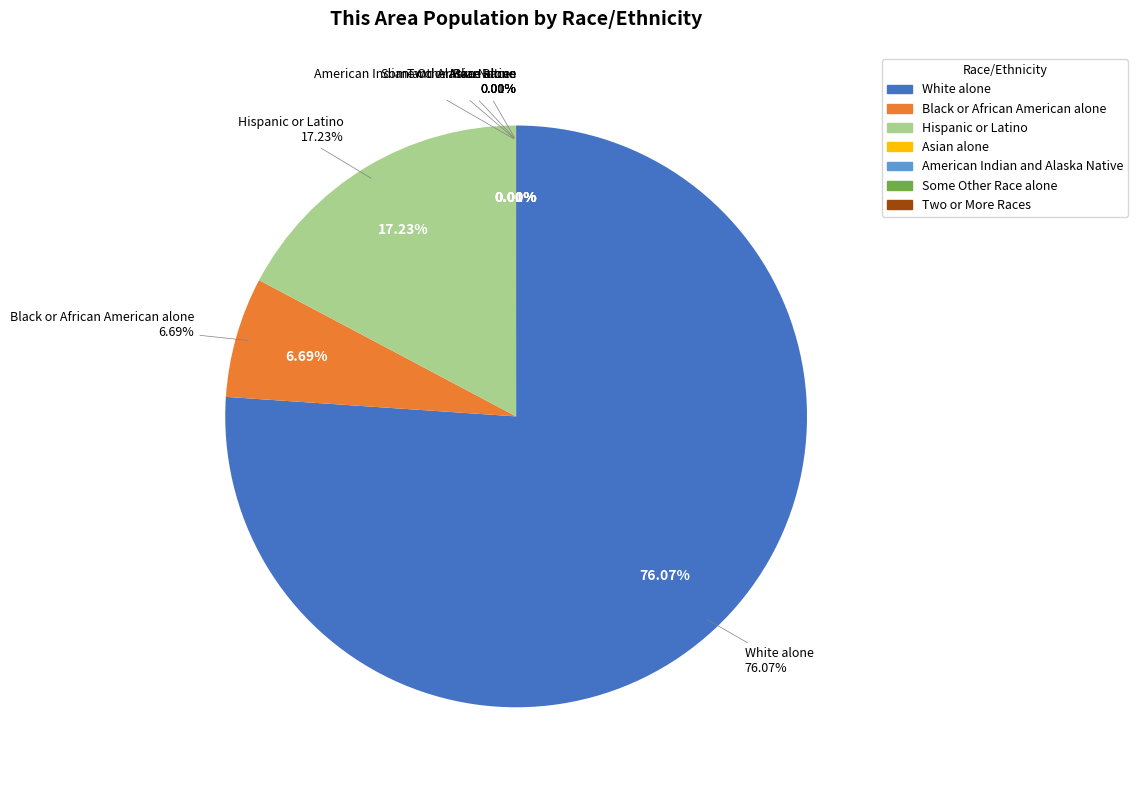

To the nearest percent, what portion does White alone represent?

76%